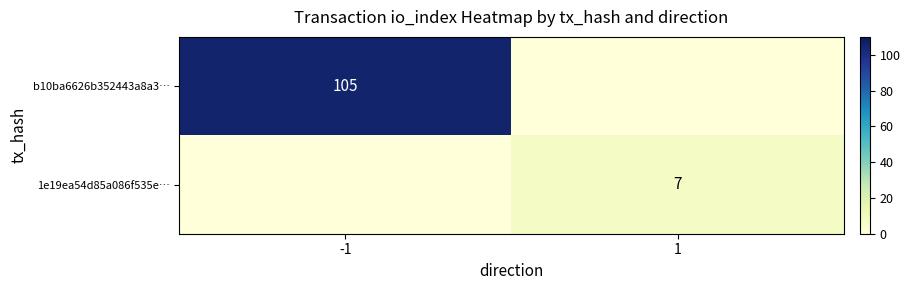

What is the total value across all series at -1?

105